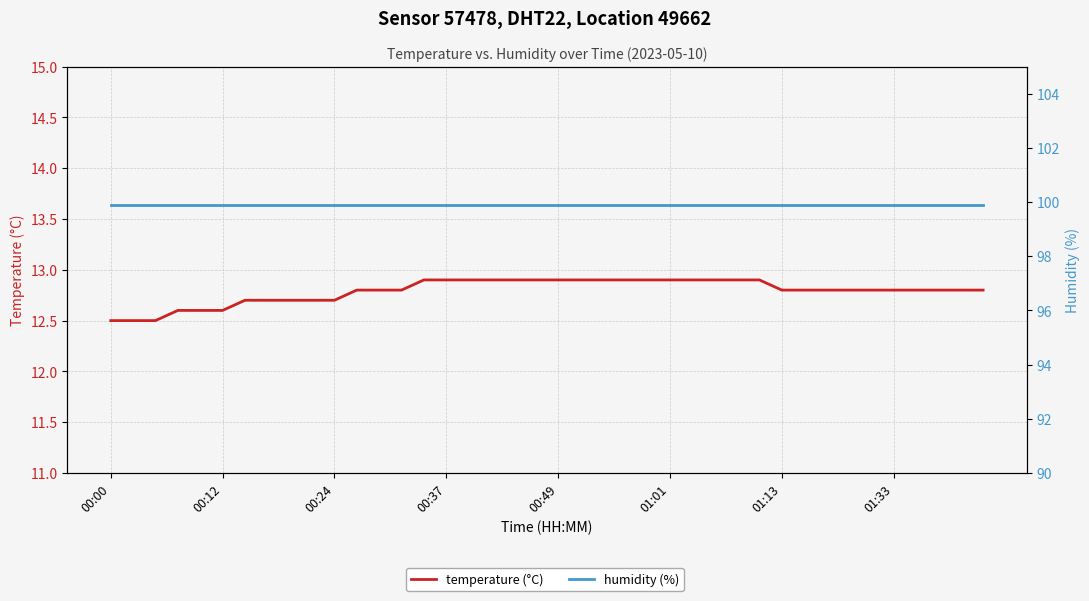

Is it true that humidity (%) equals 56.1 at 29?

False